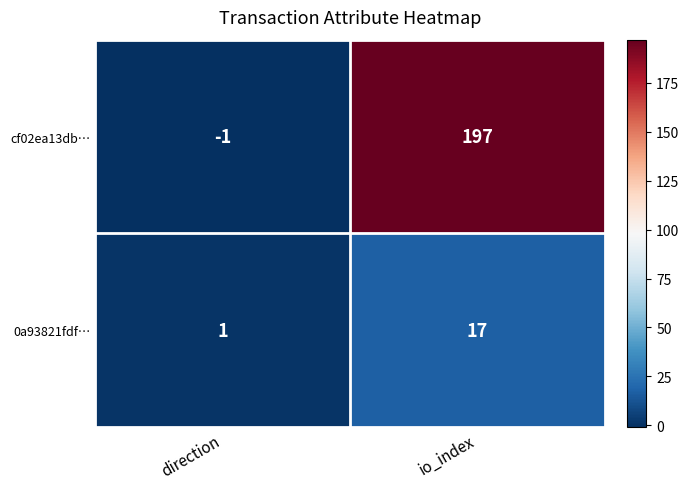

What is the sum of all cf02ea13db… values?

196